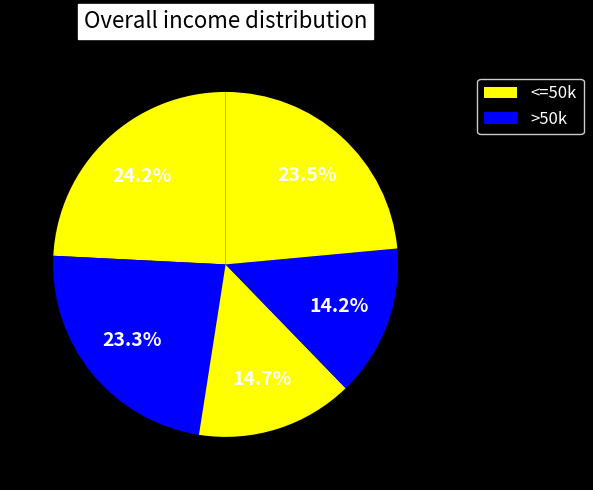

How many slices are in this pie chart?

5